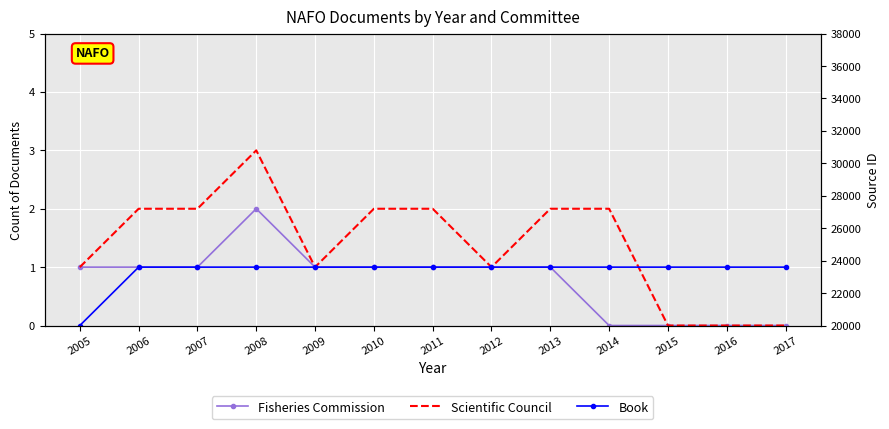

How many interior local valleys does the Scientific Council series have?

2